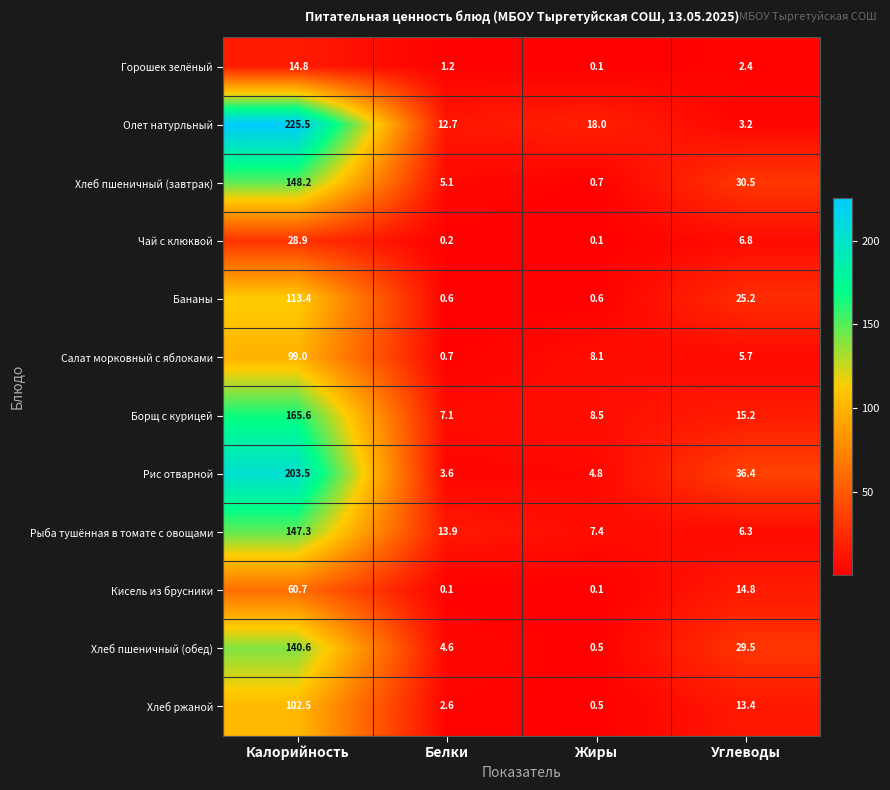

Rank the categories by Горошек зелёный value from highest to lowest.

Калорийность, Углеводы, Белки, Жиры